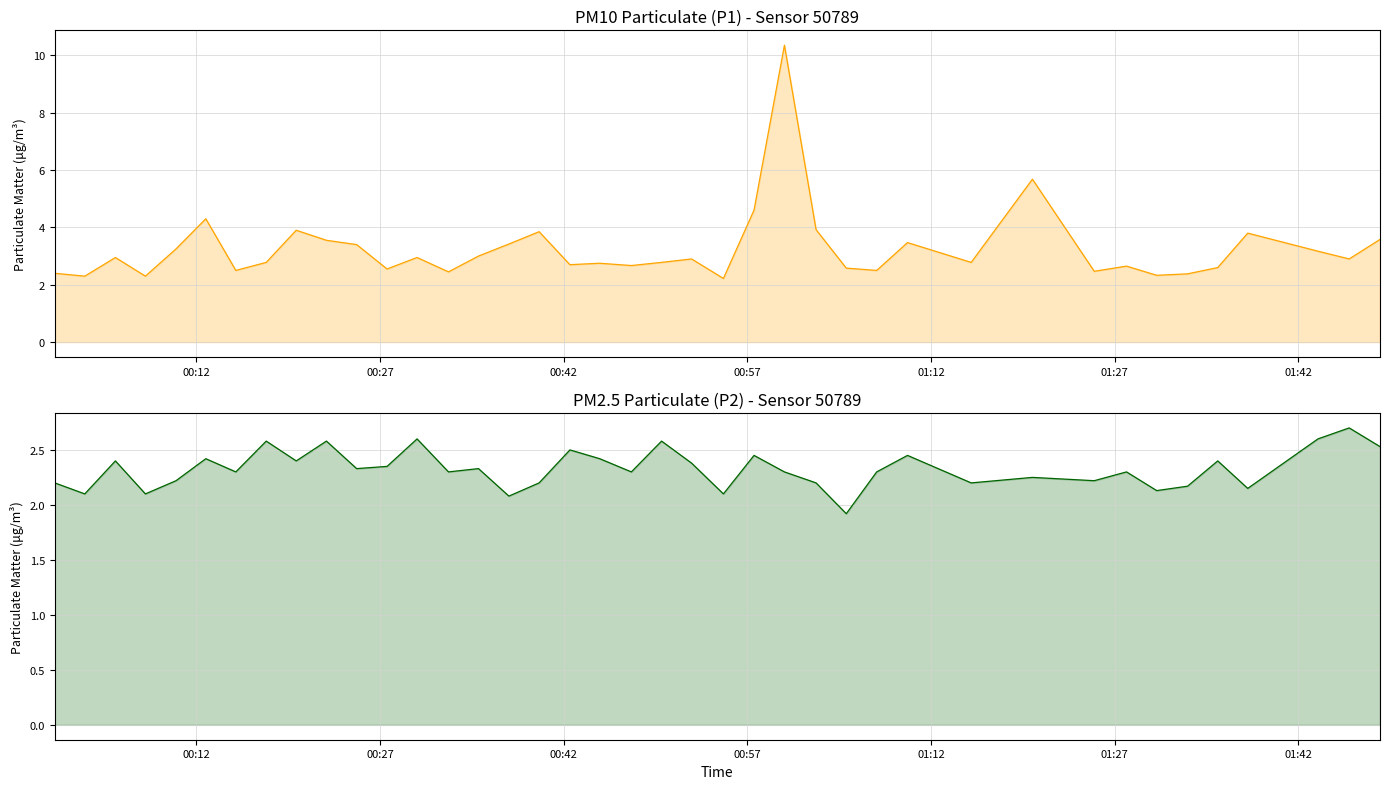

Is the value of P1 at 20 greater than the value of P2 at 18?

Yes